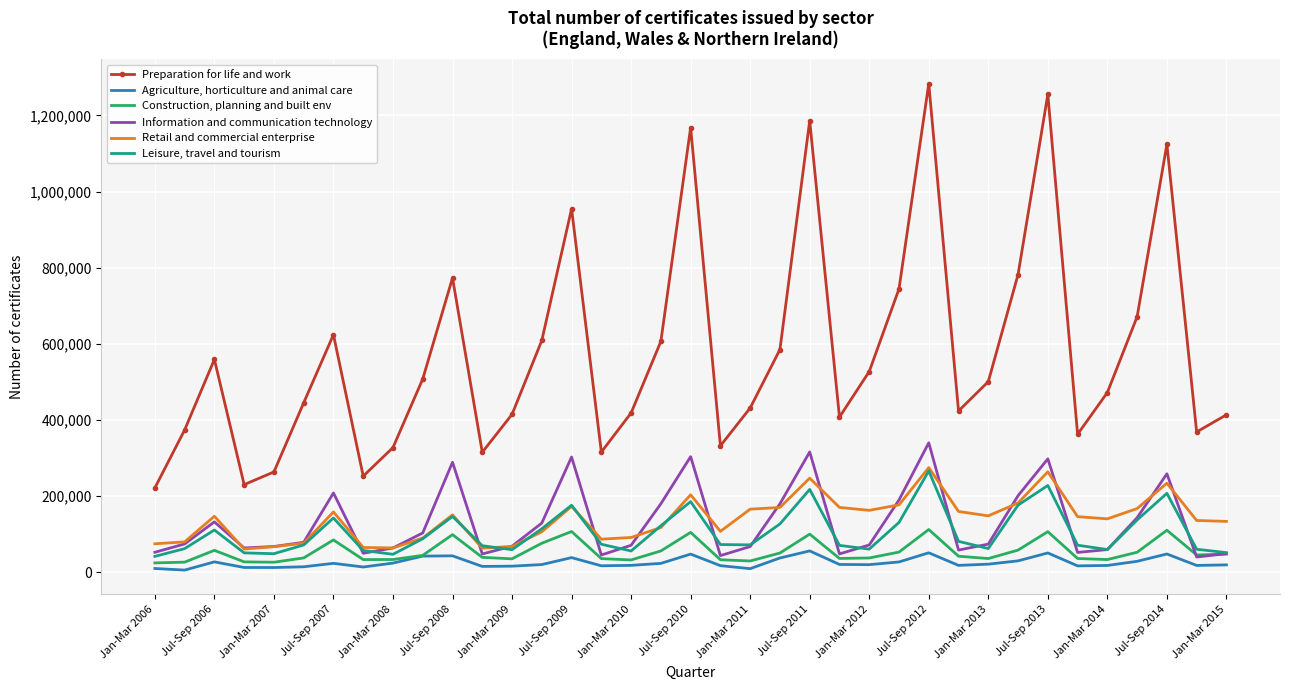

Which series has the widest spread of values?

Preparation for life and work